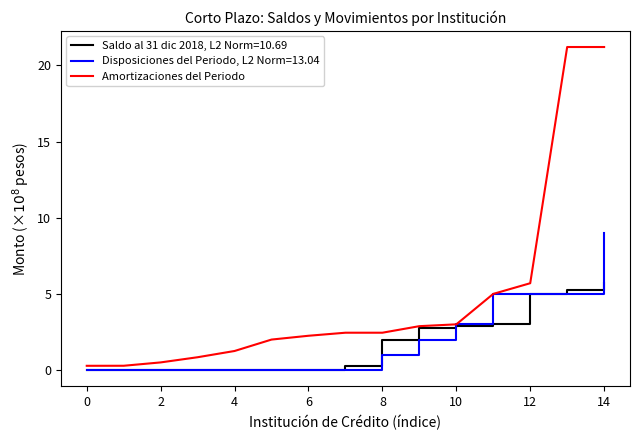

What is the minimum value shown in the chart?

0.0